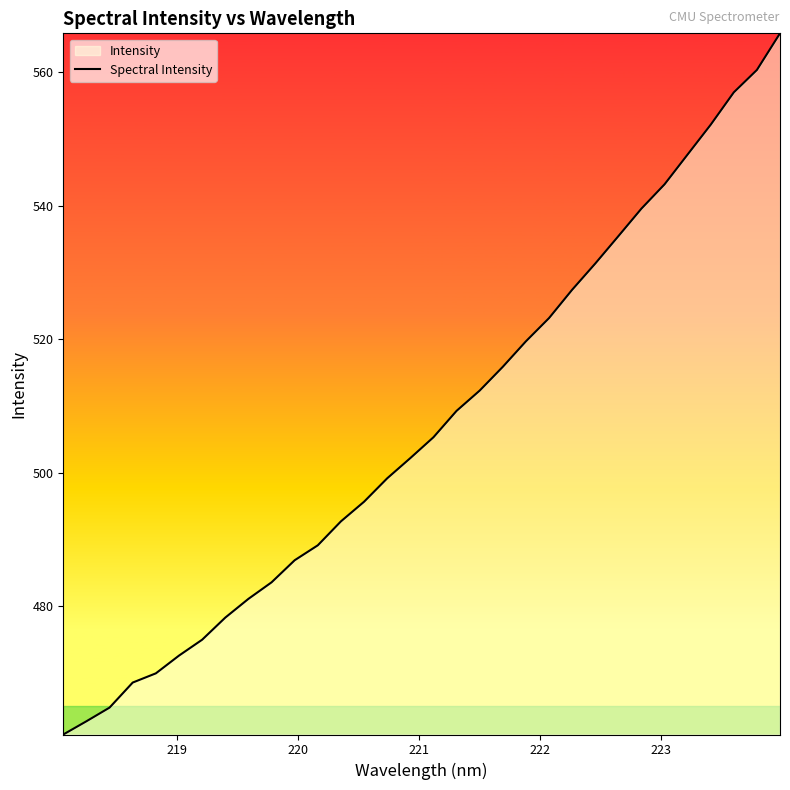

What is the difference between the maximum and minimum values?

105.1